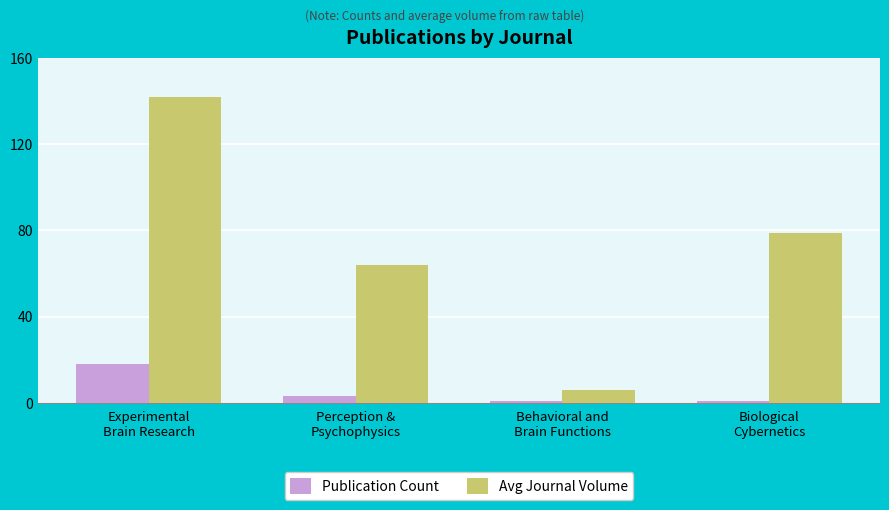

What is the sum of all Publication Count values?

23